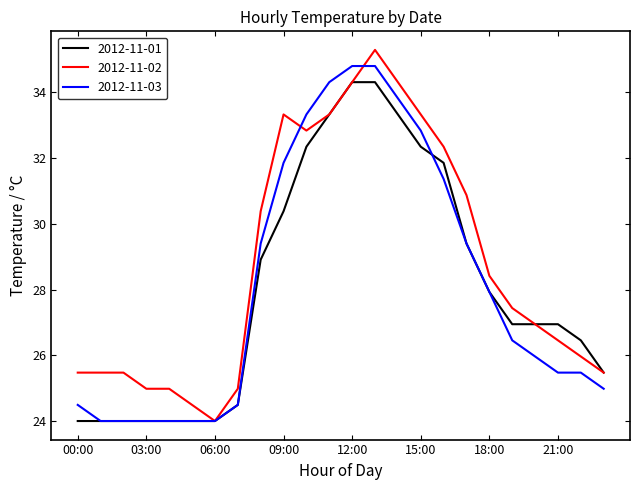

What is the minimum value shown in the chart?

24.0